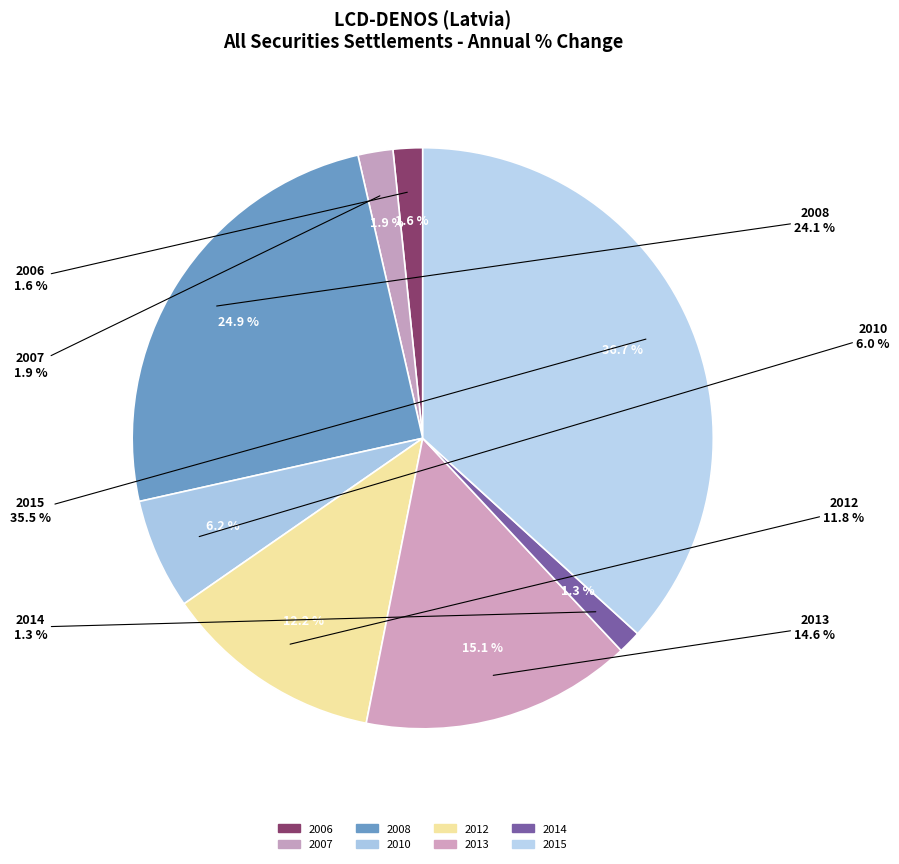

True or false: 2006 accounts for 2% of the total.

True